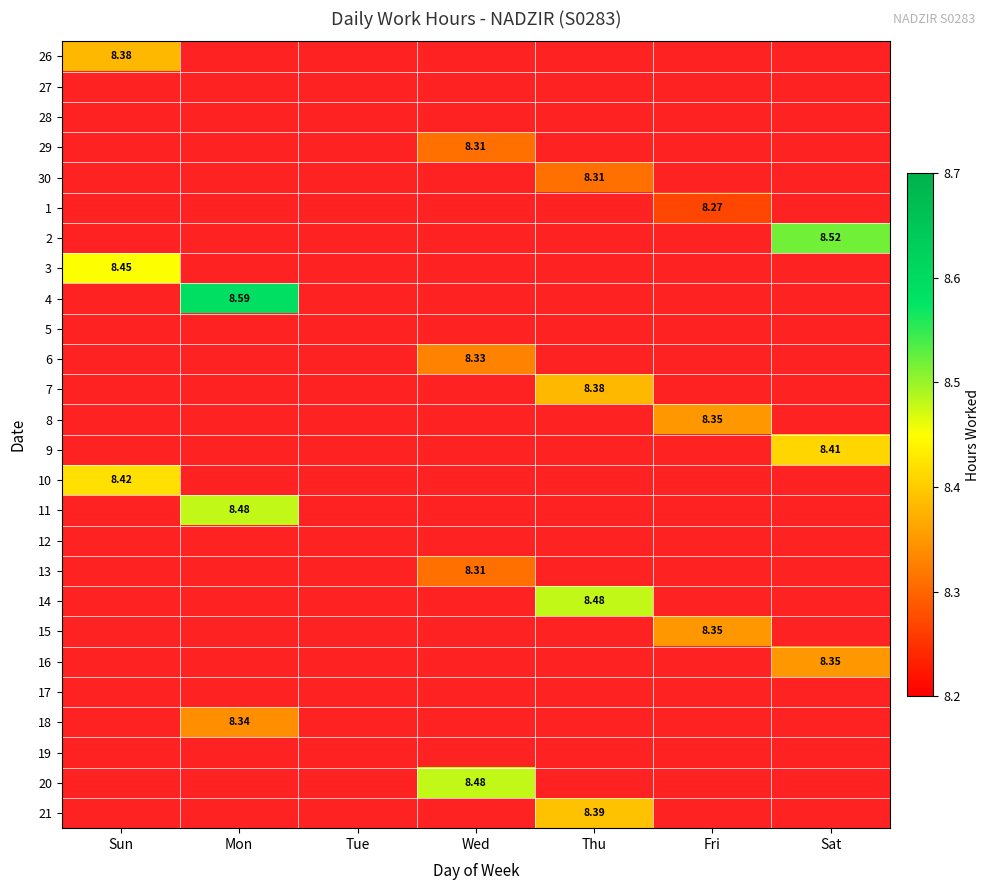

What is the minimum value shown in the chart?

8.3